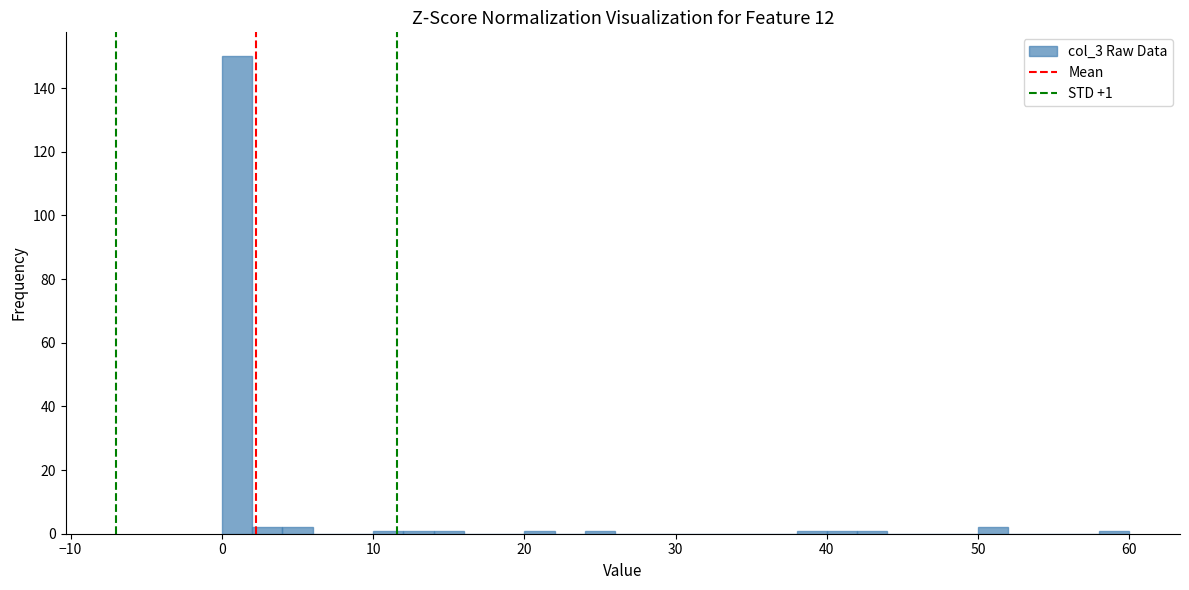

Read against the x-axis, roughly where is the centre of the tallest bar?

1